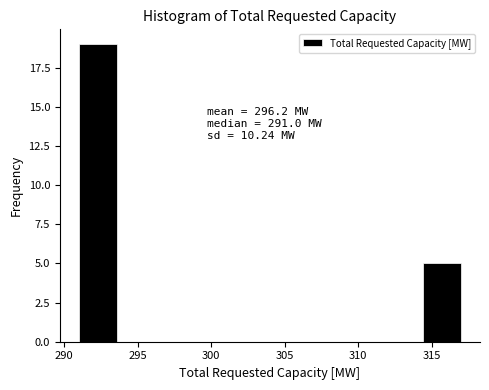

Over which range of the x-axis is the bar tallest?

291.0 to 293.6